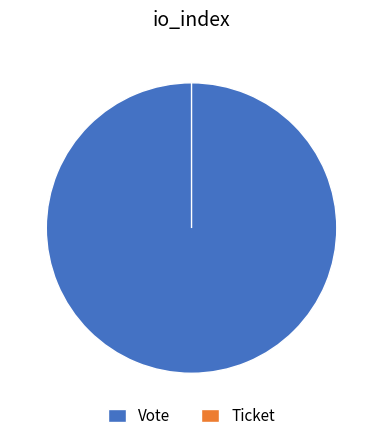

Between Ticket and Vote, which is larger?

Vote